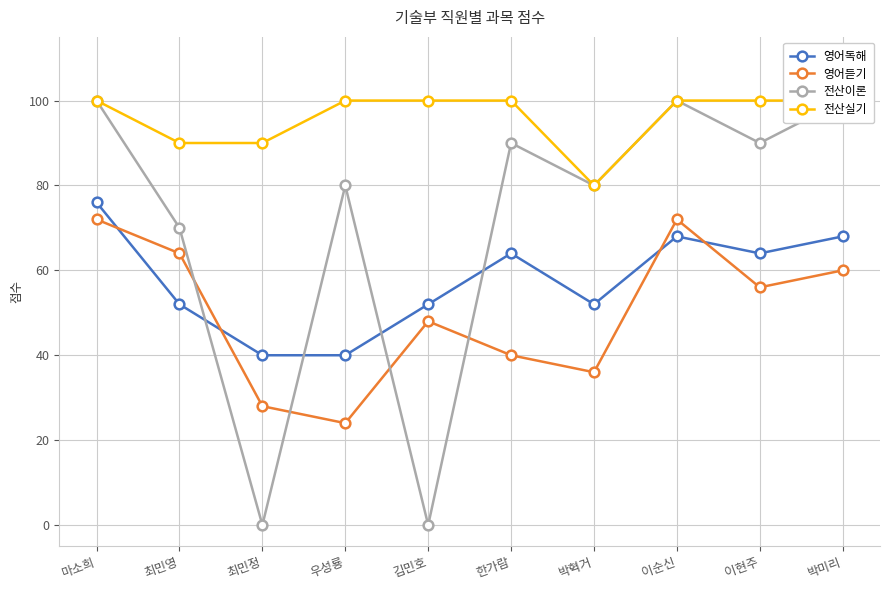

Which has a higher value, 최민정 or 박혁거?

박혁거